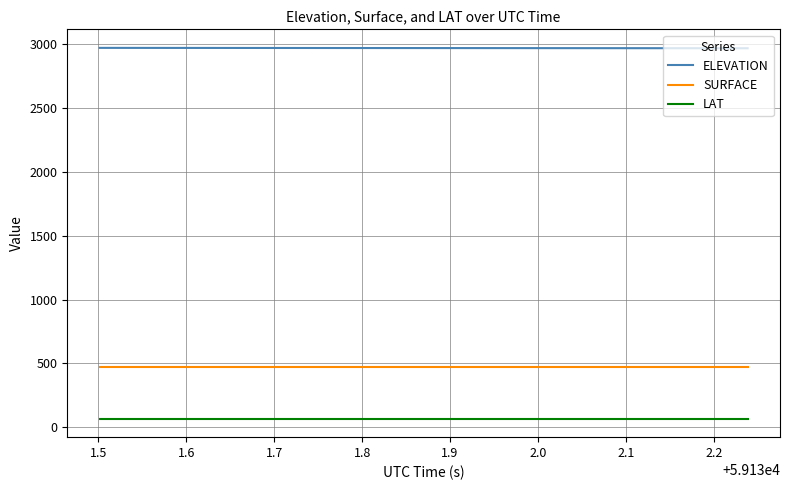

What is the smallest value displayed?

67.2